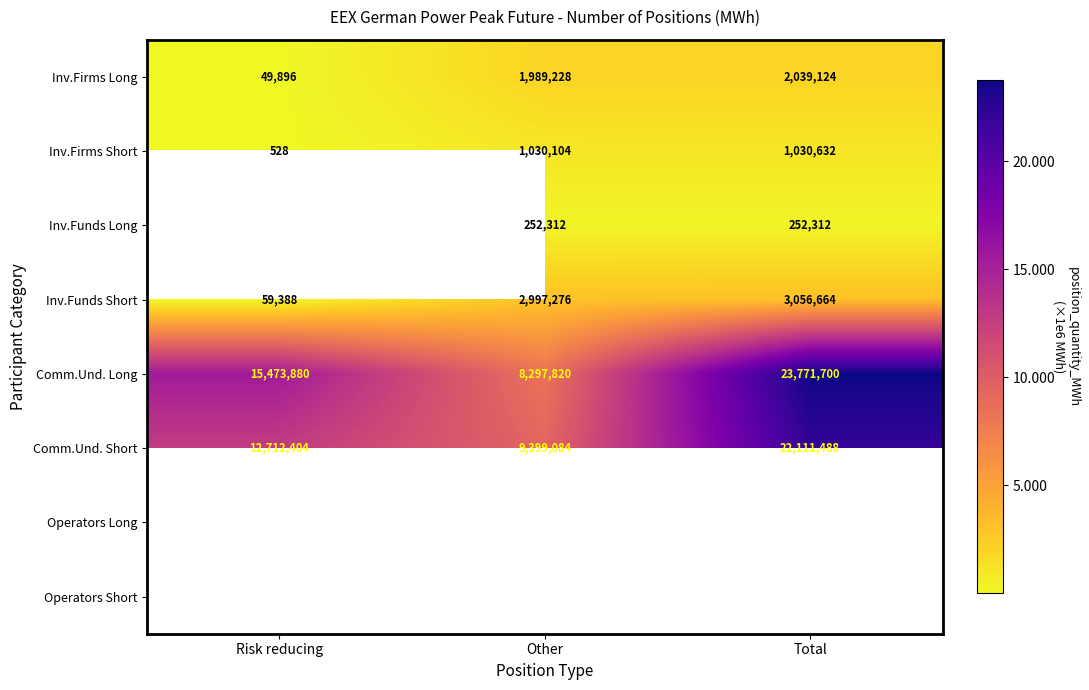

List the labels in order of Comm.Und. Short value, smallest first.

Other, Risk reducing, Total